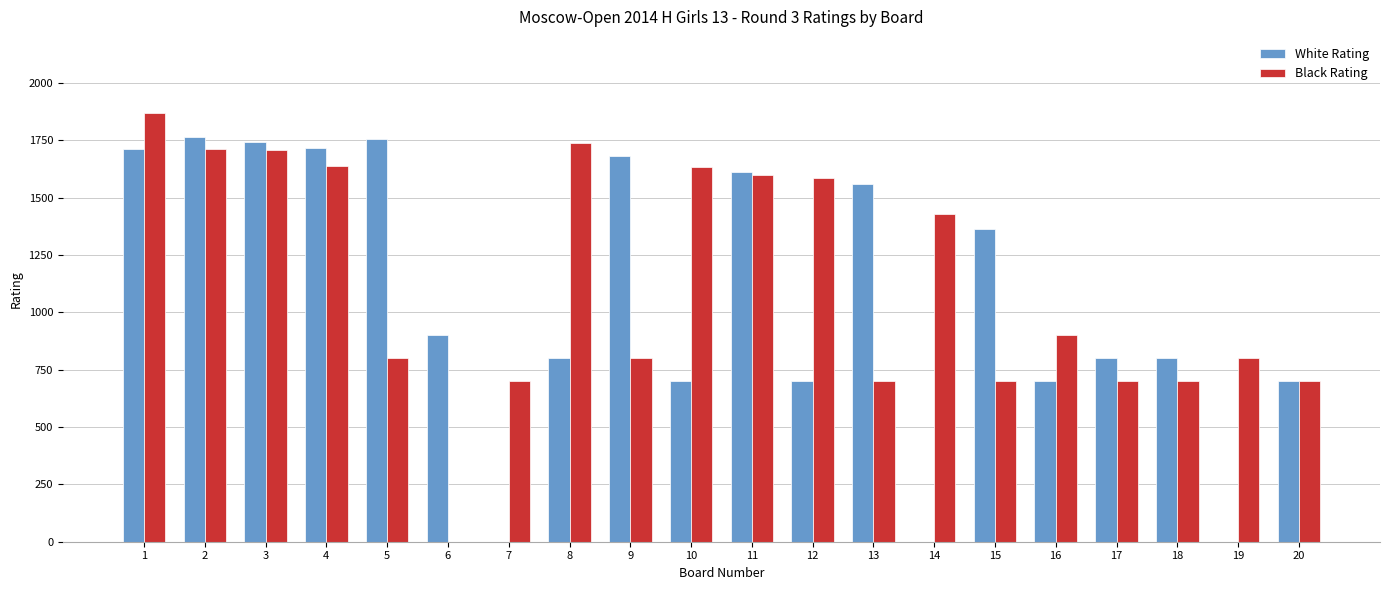

Which series has the largest total across all categories?

Black Rating